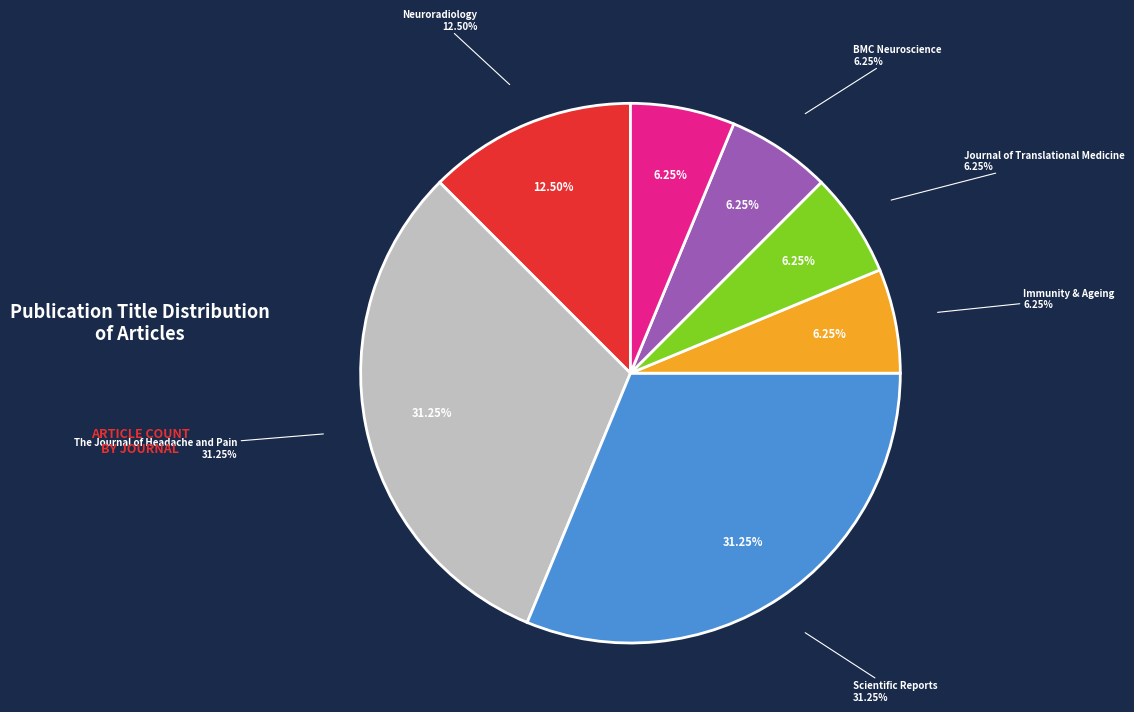

Which slice is the largest?

The Journal of Headache and Pain